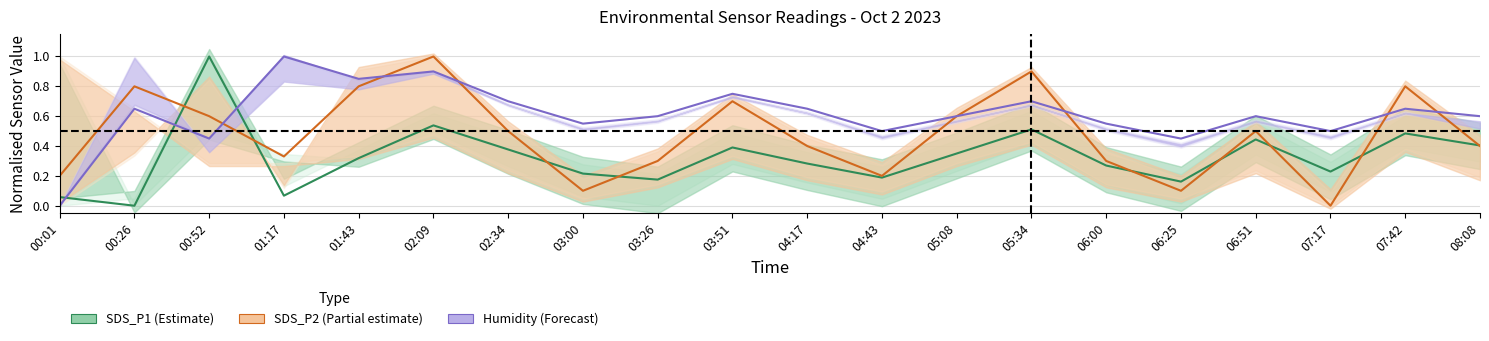

Rank the series by their average value, from lowest to highest.

SDS_P1 (Estimate), SDS_P2 (Partial estimate), Humidity (Forecast)